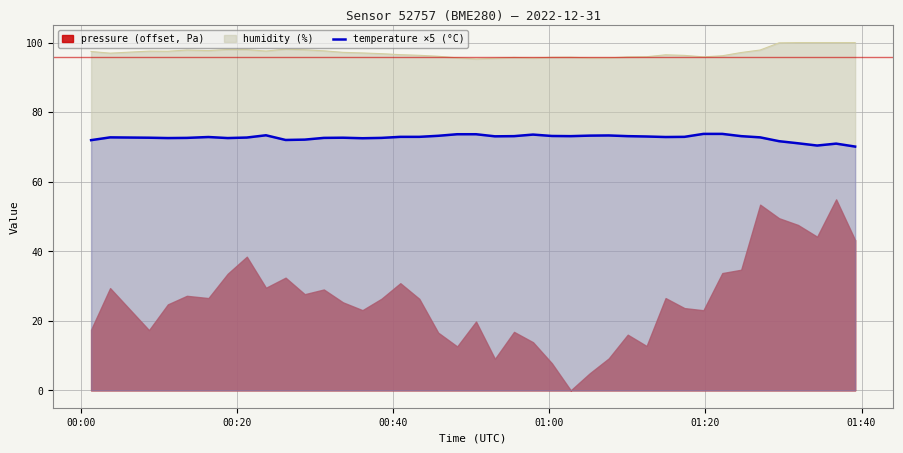

What is the highest value of the humidity (%) series?

100.0